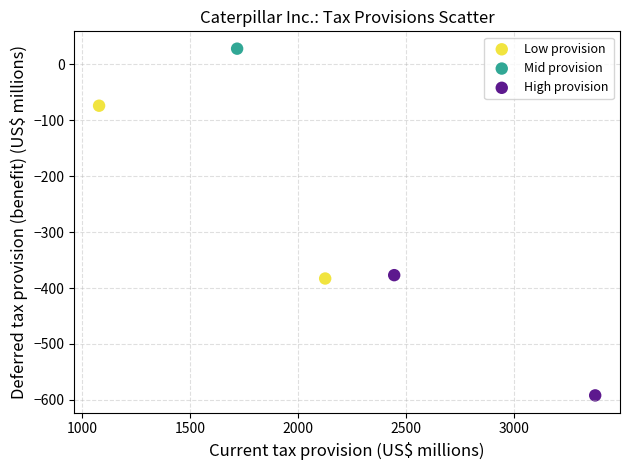

Which series reaches the minimum Y coordinate?

High provision